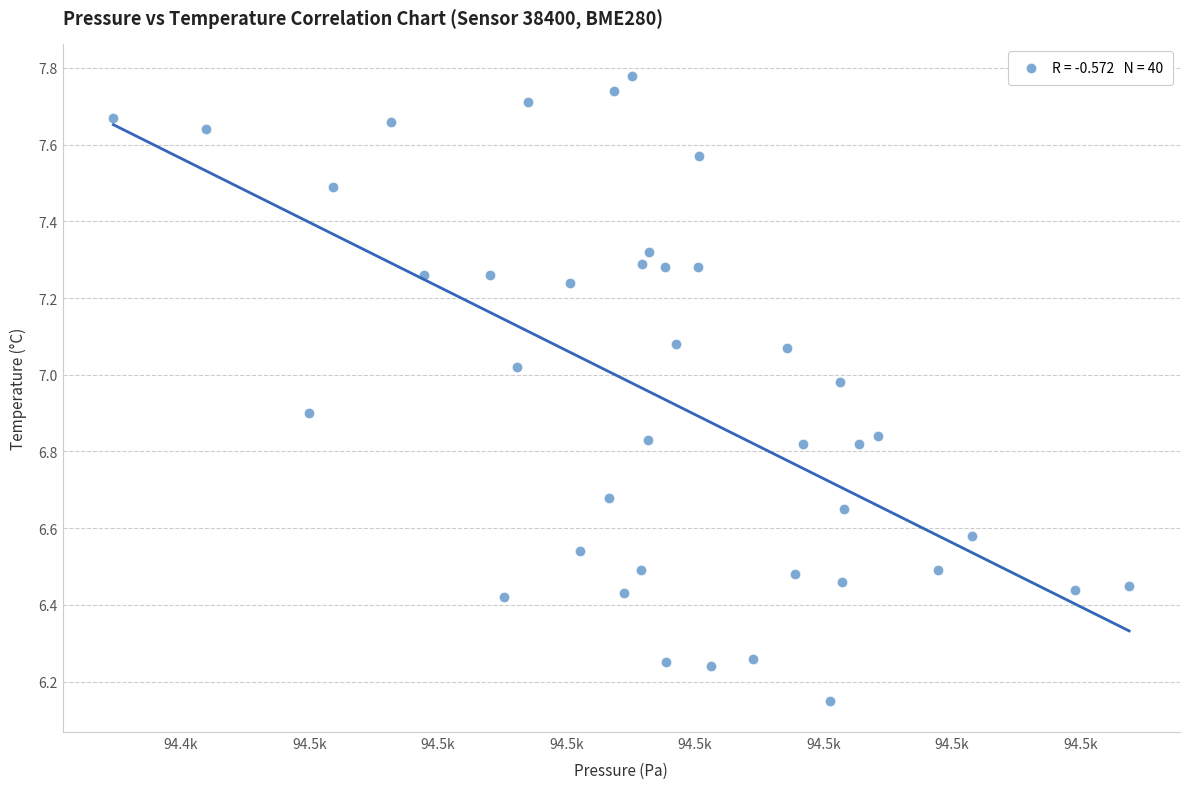

What is the range of Y values (max minus min)?

1.6